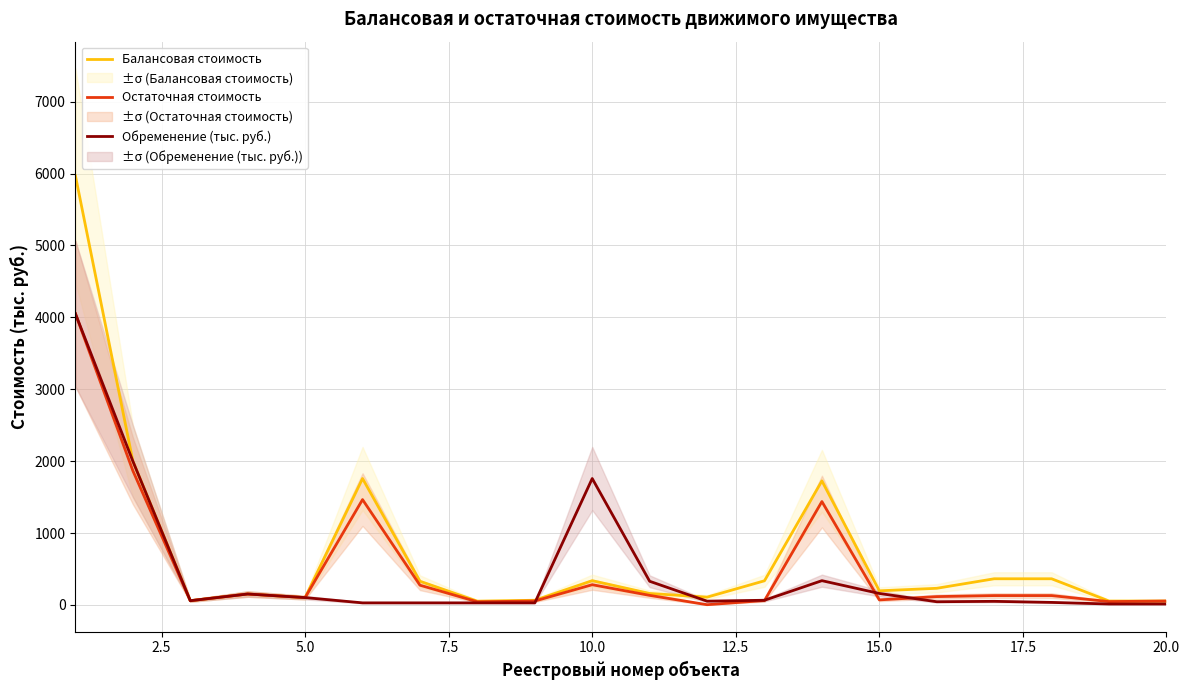

What is the highest value of the Балансовая стоимость series?

5970.0